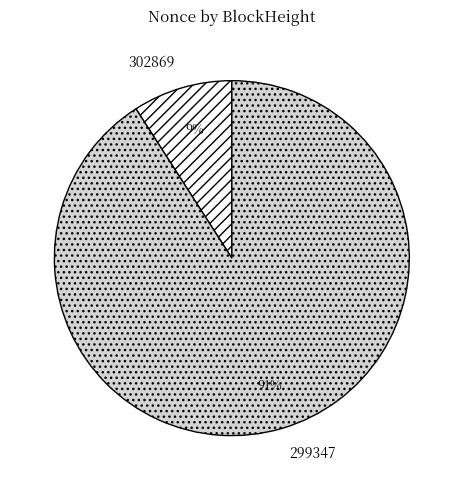

To the nearest percent, what portion does 299347 represent?

91%